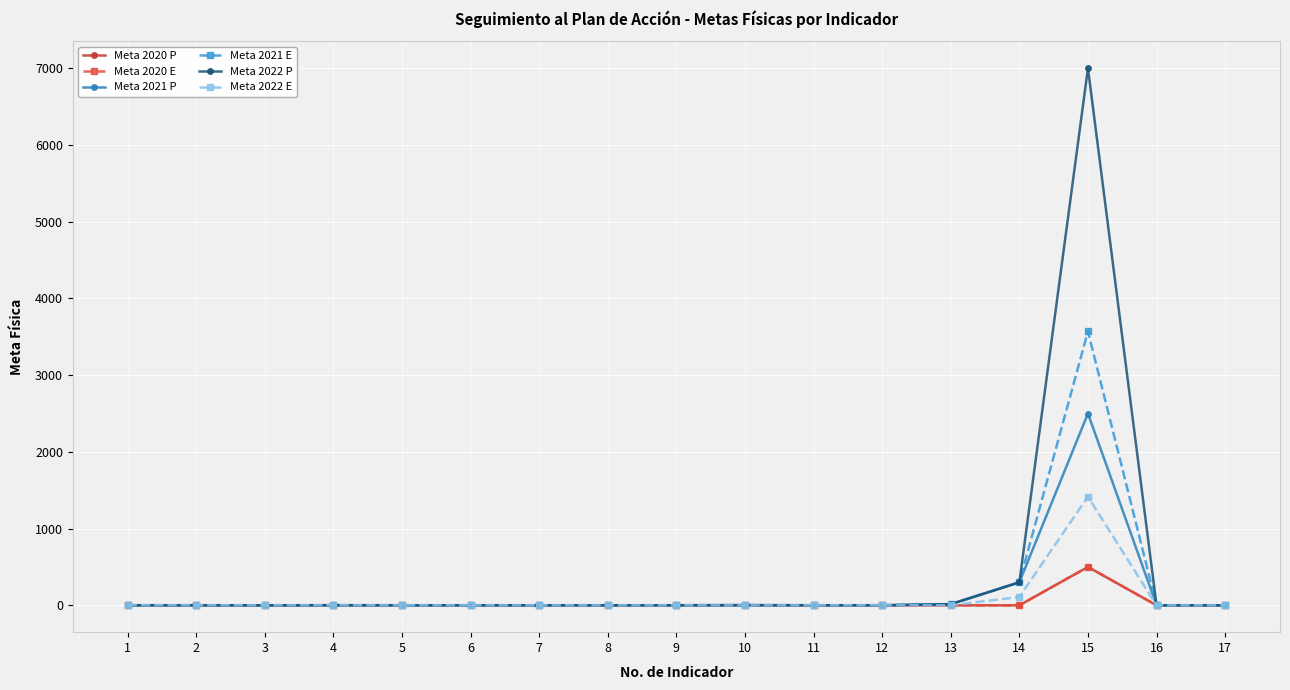

What is the difference between the highest and lowest values at 10?

3